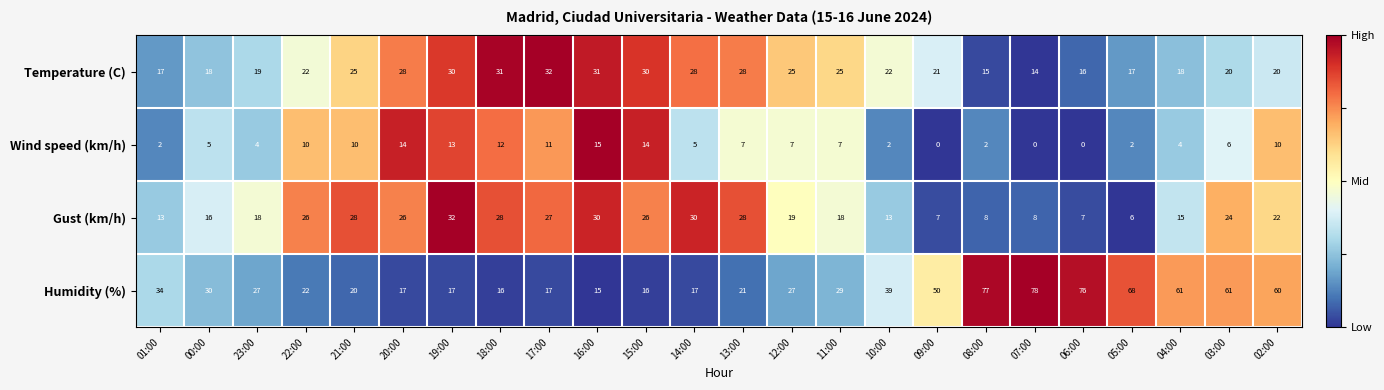

What is the difference between the maximum and minimum values in the Humidity (%) series?

63